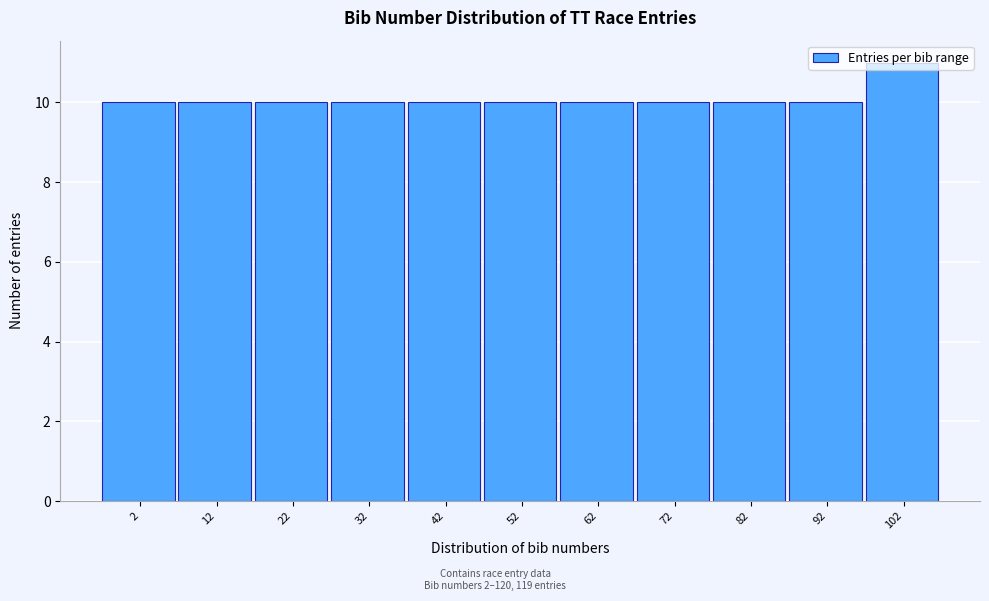

What is the sum of all values?

111